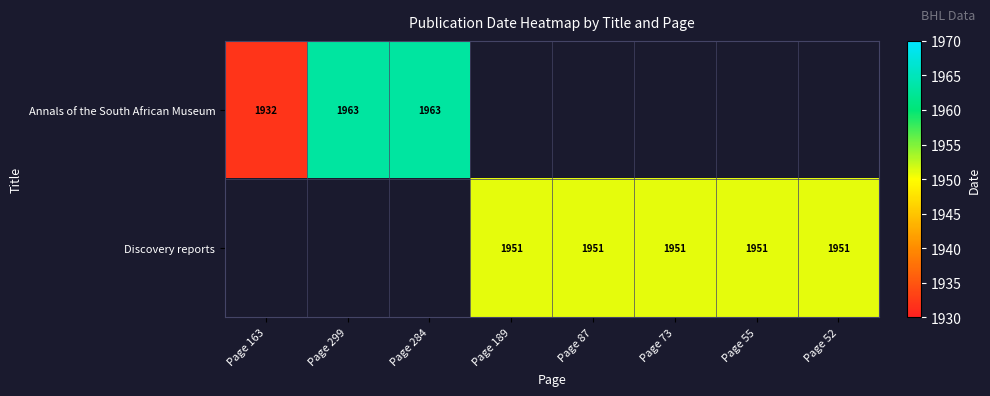

What is the minimum value for Annals of the South African Museum?

1932.0